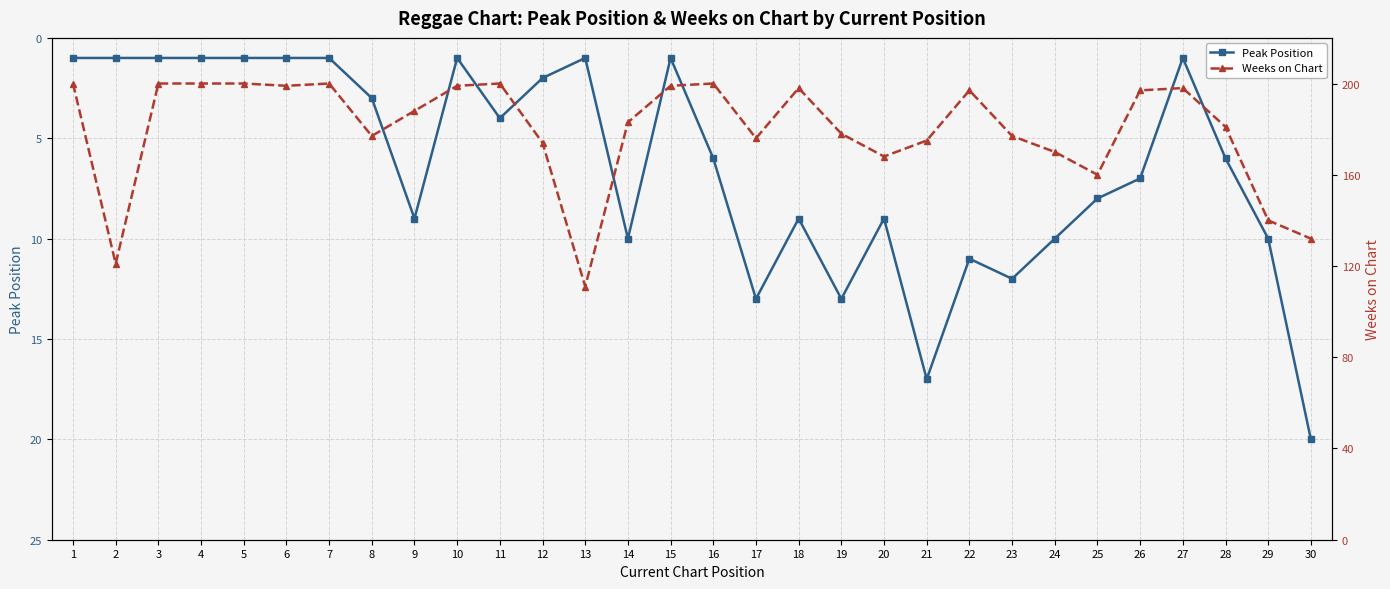

At which label is Weeks on Chart closest to 155?

25